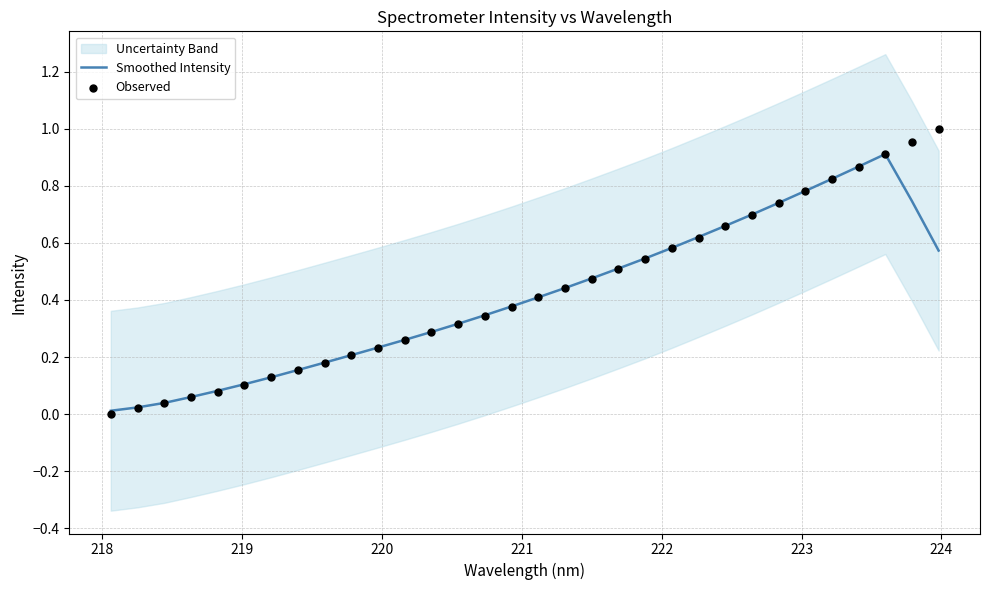

Is the value of Observed at 9 greater than the value of Smoothed Intensity at 22?

No